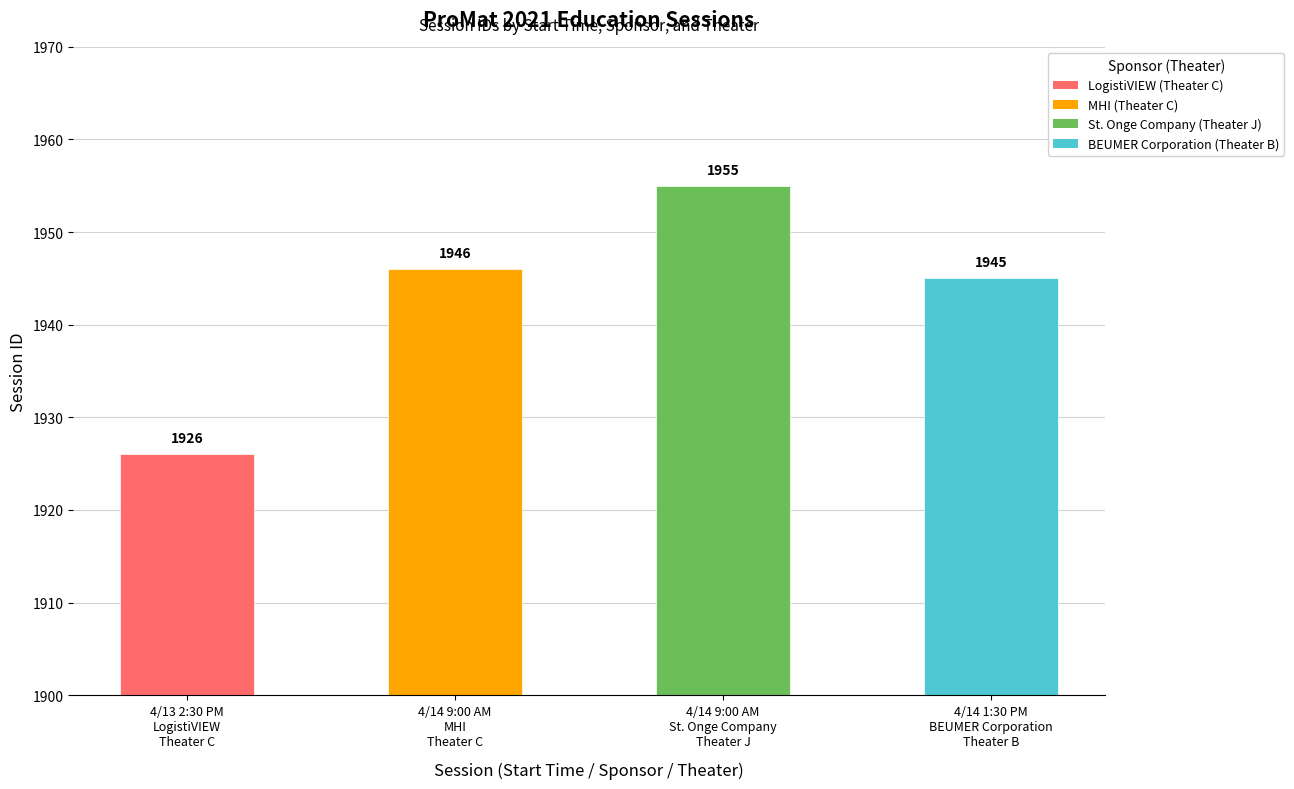

Reading left to right, list all the values displayed in this chart.

4/13 2:30 PM
LogistiVIEW
Theater C=1926	4/14 9:00 AM
MHI
Theater C=1946	4/14 9:00 AM
St. Onge Company
Theater J=1955	4/14 1:30 PM
BEUMER Corporation
Theater B=1945